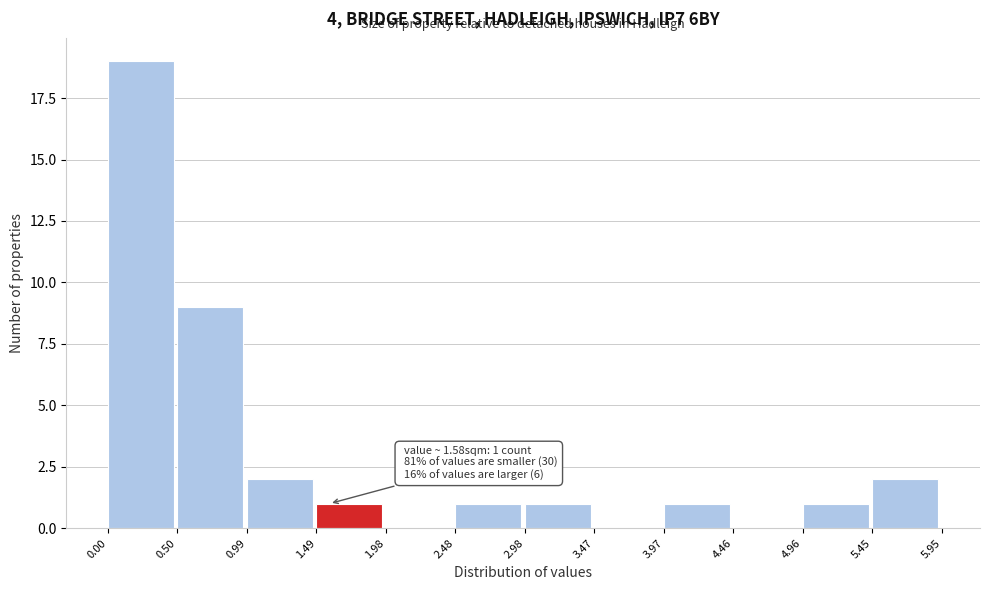

Which range on the x-axis has the tallest bar?

0.00 to 0.50